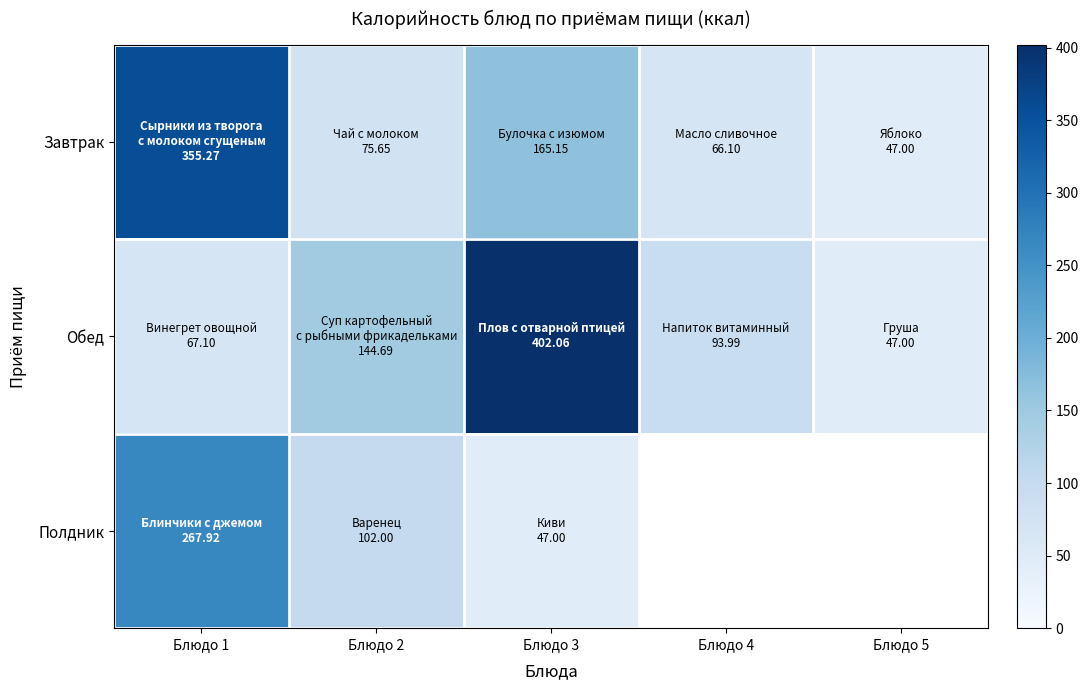

True or false: Завтрак has a value of 66.1 at Блюдо 4.

True